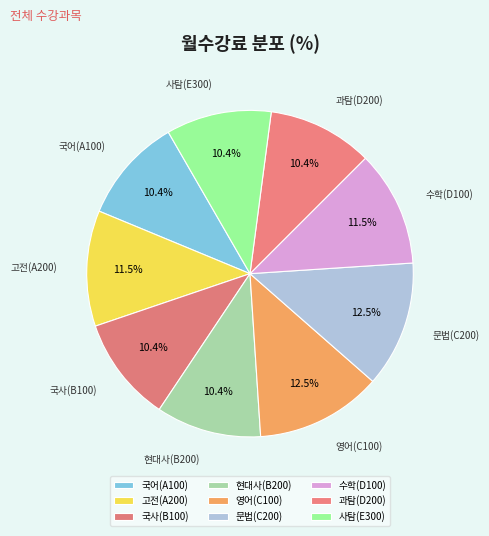

To the nearest percent, what is the difference between the largest and smallest slice percentages?

2%